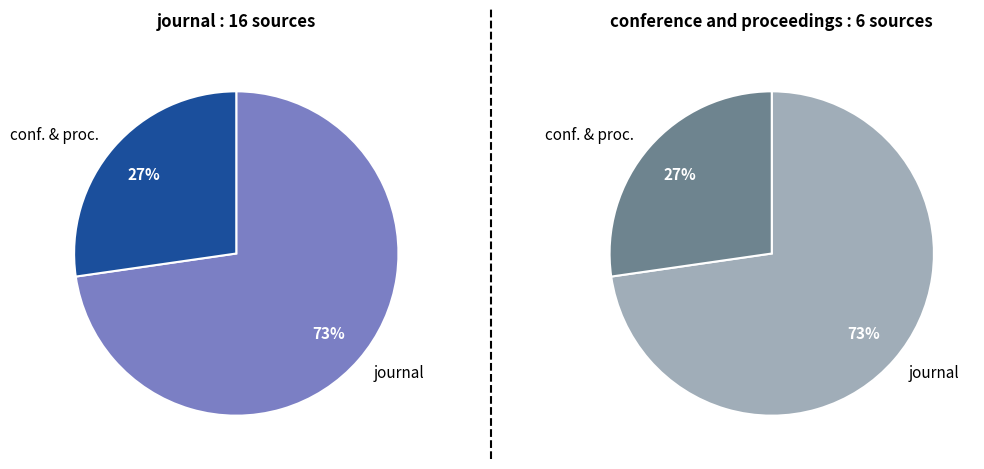

Between conference and proceedings and journal, which is larger?

journal